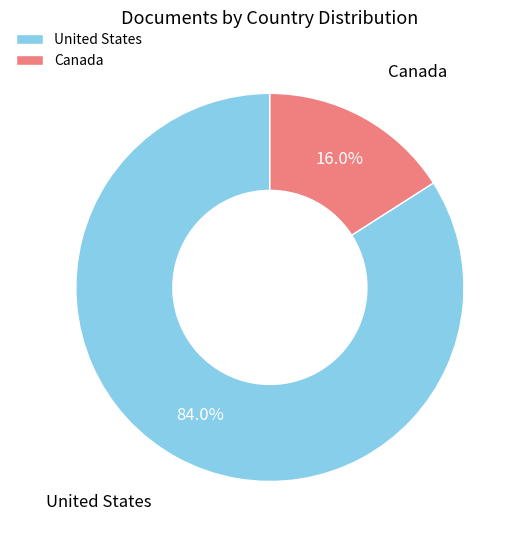

Which has a higher value, United States or Canada?

United States